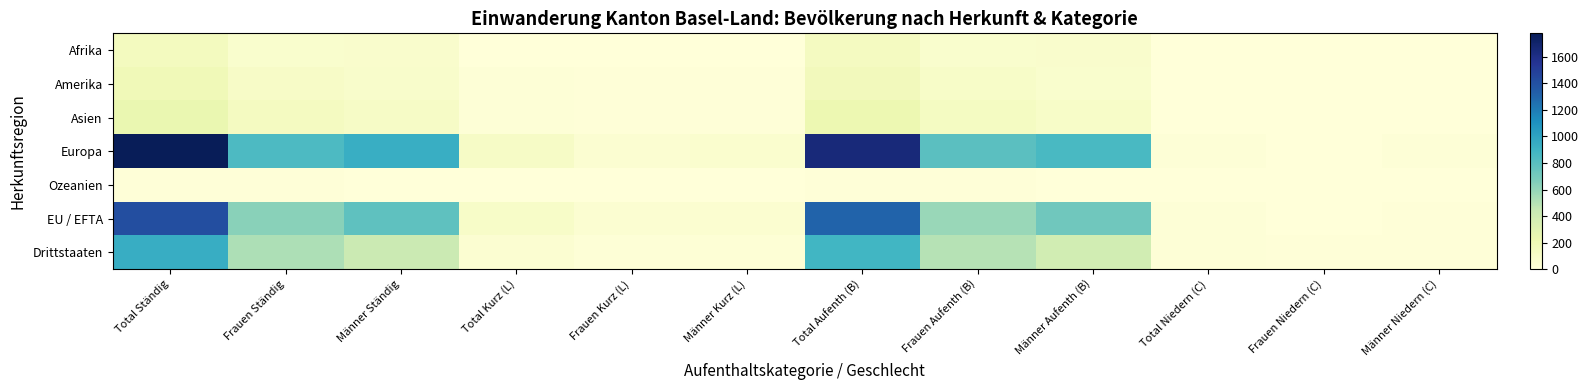

Reading left to right, list all the values displayed in this chart.

Afrika: Total Ständig=144	Frauen Ständig=68	Männer Ständig=76	Total Kurz (L)=1	Frauen Kurz (L)=0	Männer Kurz (L)=1	Total Aufenth (B)=137	Frauen Aufenth (B)=64	Männer Aufenth (B)=73	Total Niedern (C)=6	Frauen Niedern (C)=4	Männer Niedern (C)=2
Amerika: Total Ständig=183	Frauen Ständig=104	Männer Ständig=79	Total Kurz (L)=17	Frauen Kurz (L)=8	Männer Kurz (L)=9	Total Aufenth (B)=164	Frauen Aufenth (B)=95	Männer Aufenth (B)=69	Total Niedern (C)=2	Frauen Niedern (C)=1	Männer Niedern (C)=1
Asien: Total Ständig=239	Frauen Ständig=133	Männer Ständig=106	Total Kurz (L)=14	Frauen Kurz (L)=7	Männer Kurz (L)=7	Total Aufenth (B)=222	Frauen Aufenth (B)=125	Männer Aufenth (B)=97	Total Niedern (C)=3	Frauen Niedern (C)=1	Männer Niedern (C)=2
Europa: Total Ständig=1777	Frauen Ständig=844	Männer Ständig=933	Total Kurz (L)=106	Frauen Kurz (L)=47	Männer Kurz (L)=59	Total Aufenth (B)=1652	Frauen Aufenth (B)=792	Männer Aufenth (B)=860	Total Niedern (C)=19	Frauen Niedern (C)=5	Männer Niedern (C)=14
Ozeanien: Total Ständig=13	Frauen Ständig=10	Männer Ständig=3	Total Kurz (L)=0	Frauen Kurz (L)=0	Männer Kurz (L)=0	Total Aufenth (B)=13	Frauen Aufenth (B)=10	Männer Aufenth (B)=3	Total Niedern (C)=0	Frauen Niedern (C)=0	Männer Niedern (C)=0
EU / EFTA: Total Ständig=1416	Frauen Ständig=636	Männer Ständig=780	Total Kurz (L)=94	Frauen Kurz (L)=44	Männer Kurz (L)=50	Total Aufenth (B)=1307	Frauen Aufenth (B)=588	Männer Aufenth (B)=719	Total Niedern (C)=15	Frauen Niedern (C)=4	Männer Niedern (C)=11
Drittstaaten: Total Ständig=941	Frauen Ständig=524	Männer Ständig=417	Total Kurz (L)=44	Frauen Kurz (L)=18	Männer Kurz (L)=26	Total Aufenth (B)=882	Frauen Aufenth (B)=499	Männer Aufenth (B)=383	Total Niedern (C)=15	Frauen Niedern (C)=7	Männer Niedern (C)=8